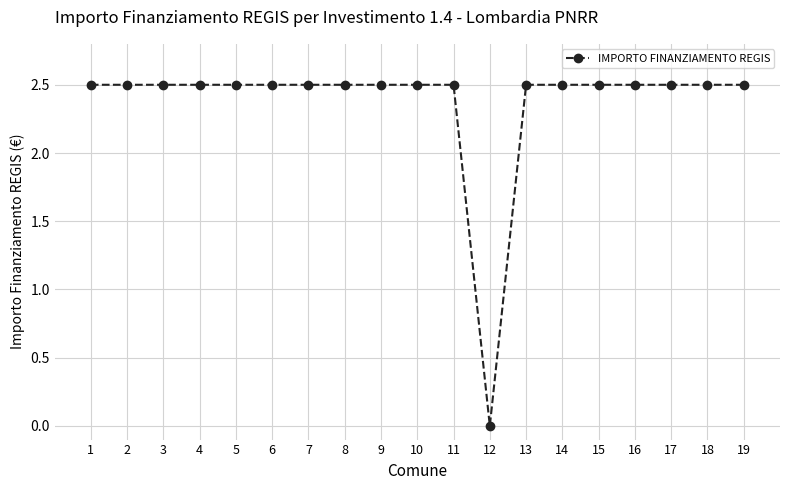

Reading left to right, list all the values displayed in this chart.

1=2.5	2=2.5	3=2.5	4=2.5	5=2.5	6=2.5	7=2.5	8=2.5	9=2.5	10=2.5	11=2.5	12=0.0	13=2.5	14=2.5	15=2.5	16=2.5	17=2.5	18=2.5	19=2.5